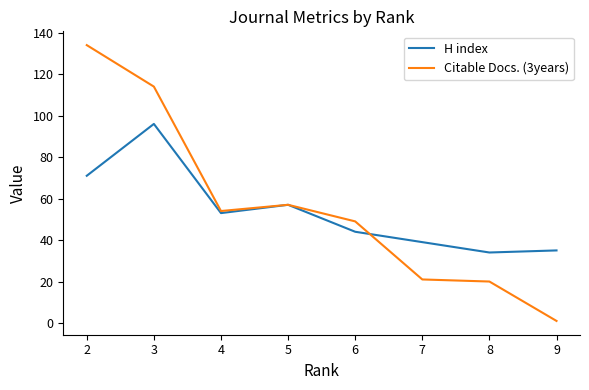

True or false: Citable Docs. (3years) and H index intersect in this chart.

True